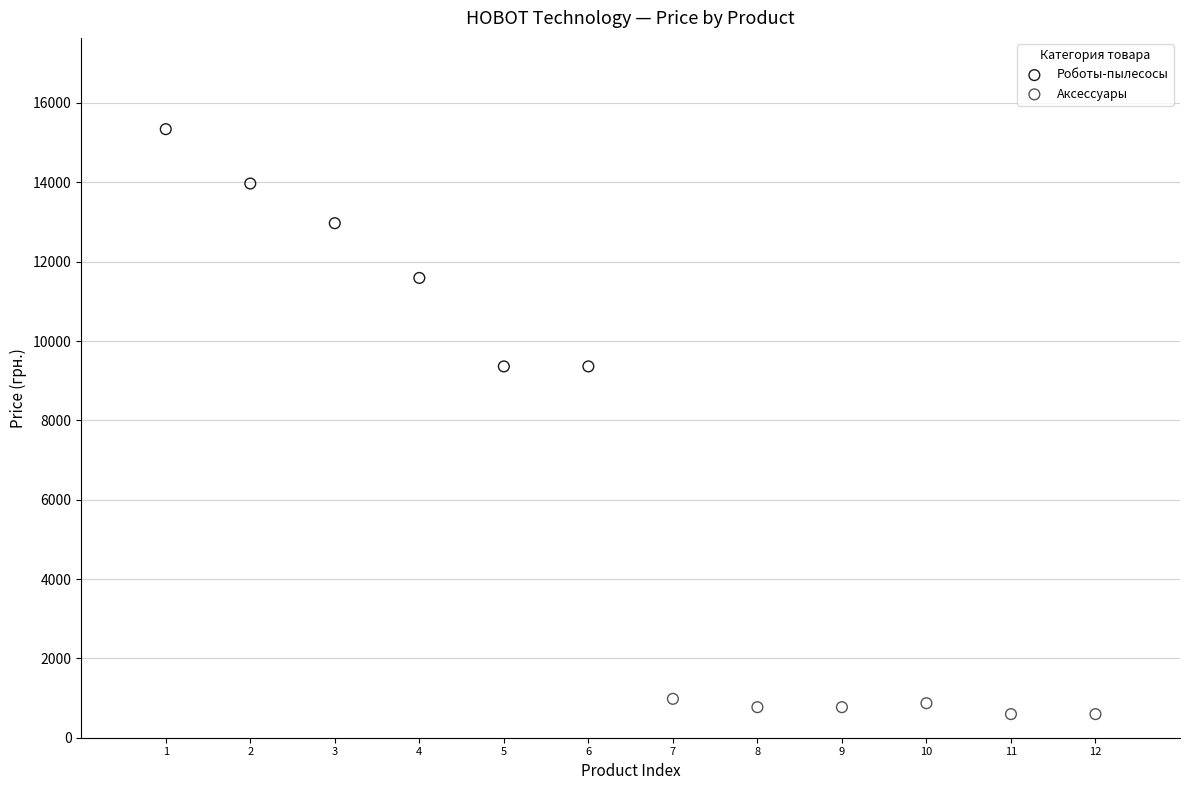

Which series contains the highest Y value?

Роботы-пылесосы